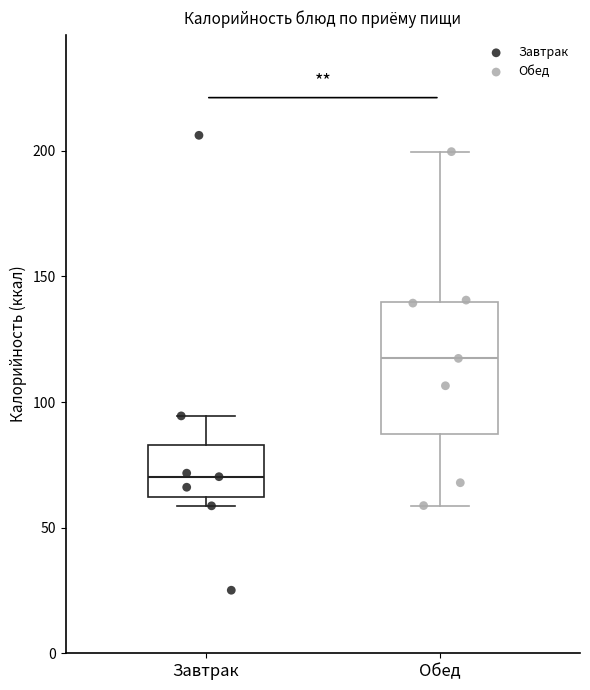

Reading left to right, transcribe this box plot: for each box, give where its median line is, the range the box spans, and where its two whiskers end, as read against the y-axis. The values are not printed on the chart, so give them approximately, as read against the axis.

Завтрак: median 70, box 60 to 85, whiskers 60 (just below the box's lower edge) to 95
Обед: median 115, box 85 to 140, whiskers 60 to 200